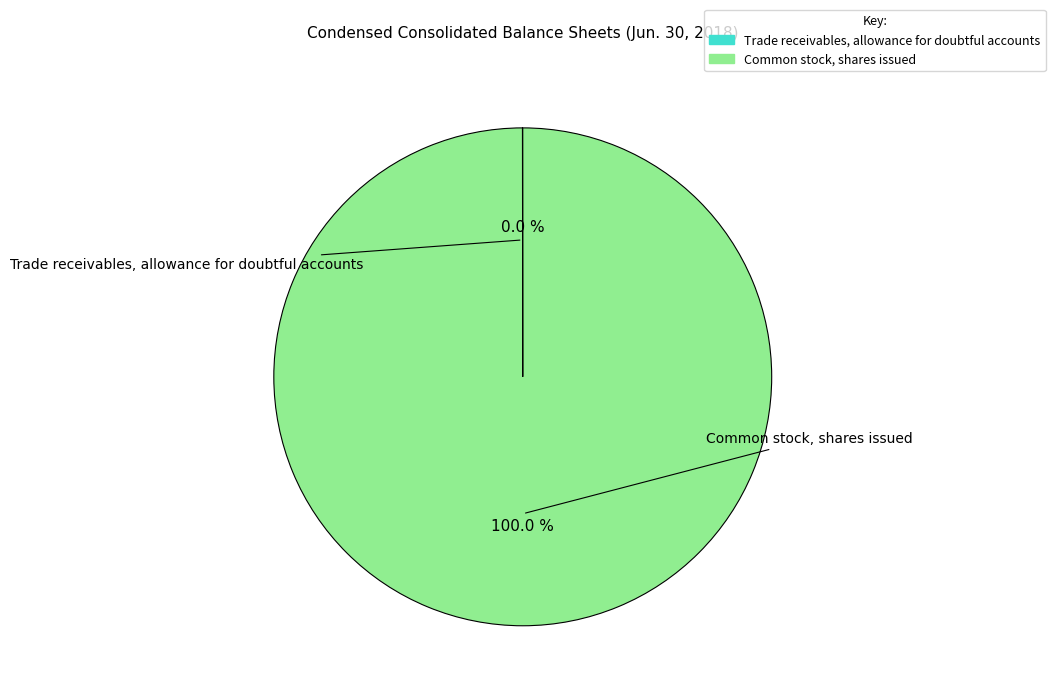

Count the number of slices in the pie.

2